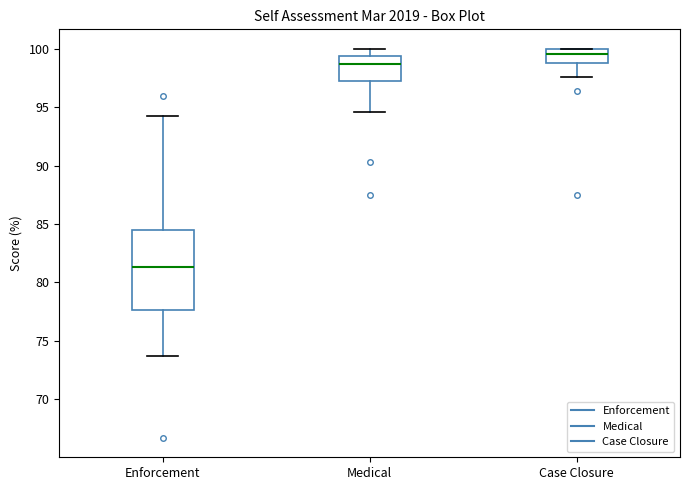

Reading left to right, read every box against the y-axis: the position of its median line, the range the box covers, and the ends of its whiskers. The values are not printed on the chart, so give them approximately, as read against the axis.

Enforcement: median 81.5, box 77.5 to 84.5, whiskers 73.5 to 94.0
Medical: median 98.5, box 97.0 to 99.5, whiskers 94.5 to 100.0
Case Closure: median 99.5, box 99.0 to 100.0, whiskers 97.5 to 100.0